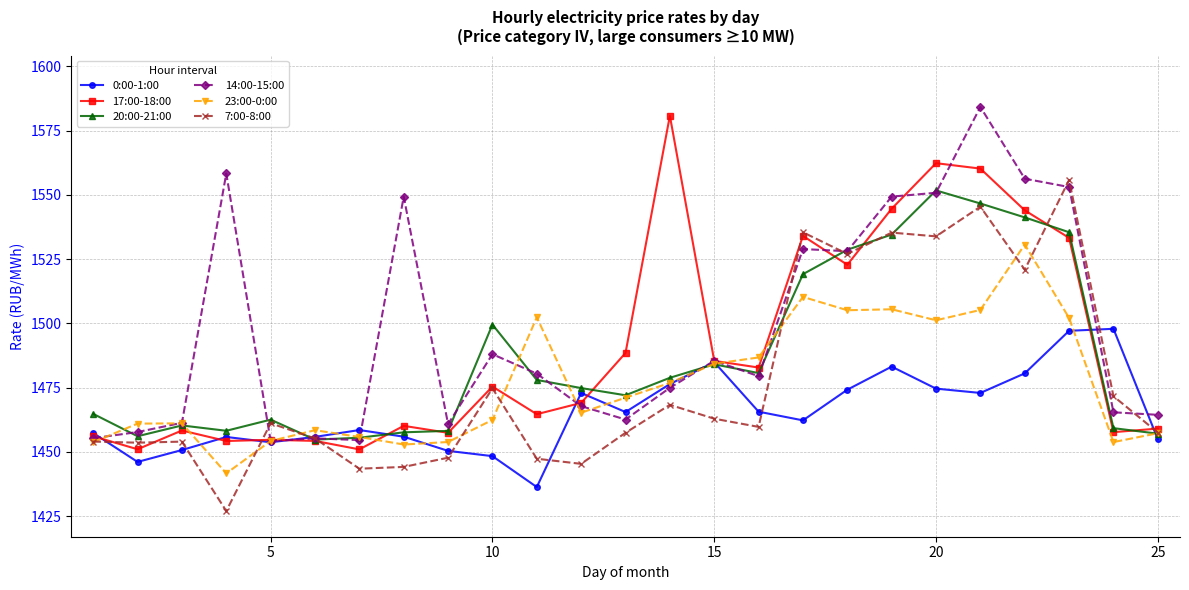

What is the difference between the second highest and second lowest values in the 0:00-1:00 series?

51.0